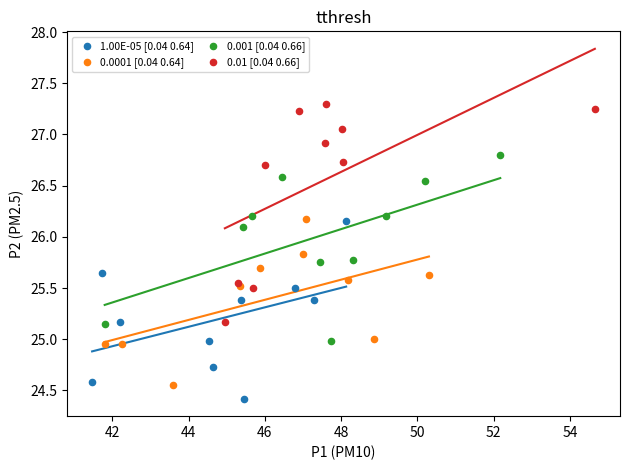

What are all the series names shown in the legend?

1.00E-05 [0.04 0.64], 0.0001 [0.04 0.64], 0.001 [0.04 0.66], 0.01 [0.04 0.66]